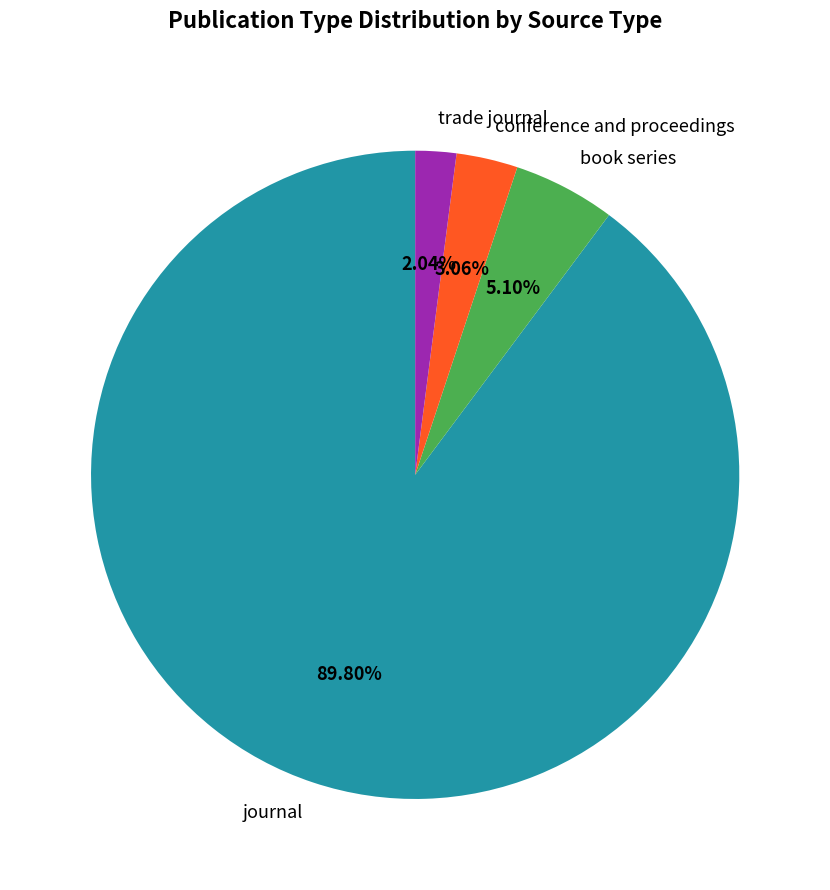

True or false: trade journal accounts for 2% of the total.

True